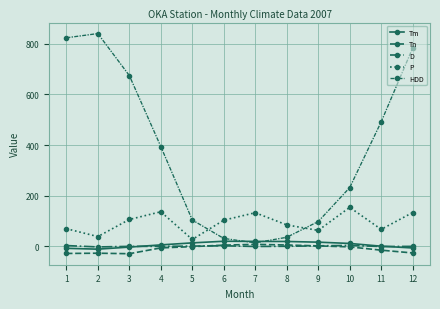

What is the difference between the maximum and minimum values in the Tn series?

37.0